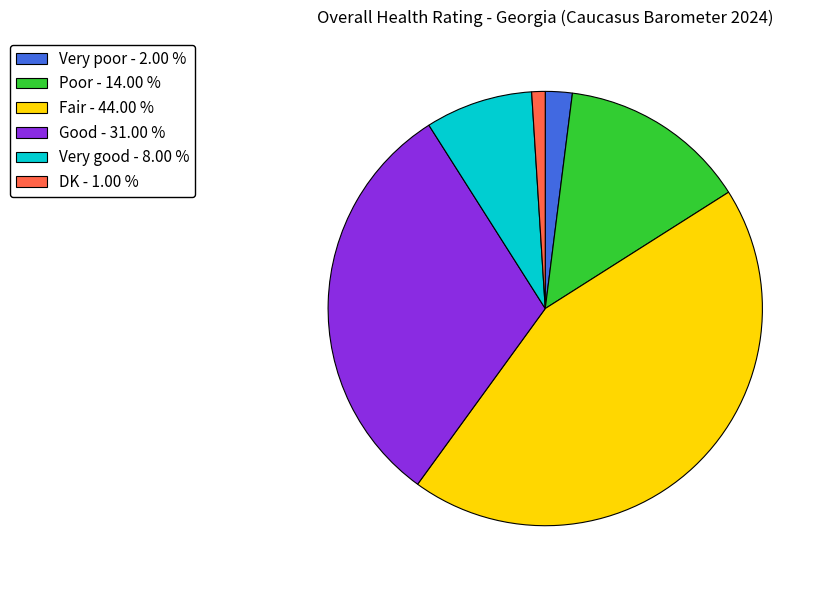

Is it true that Good is 44% of the pie?

False